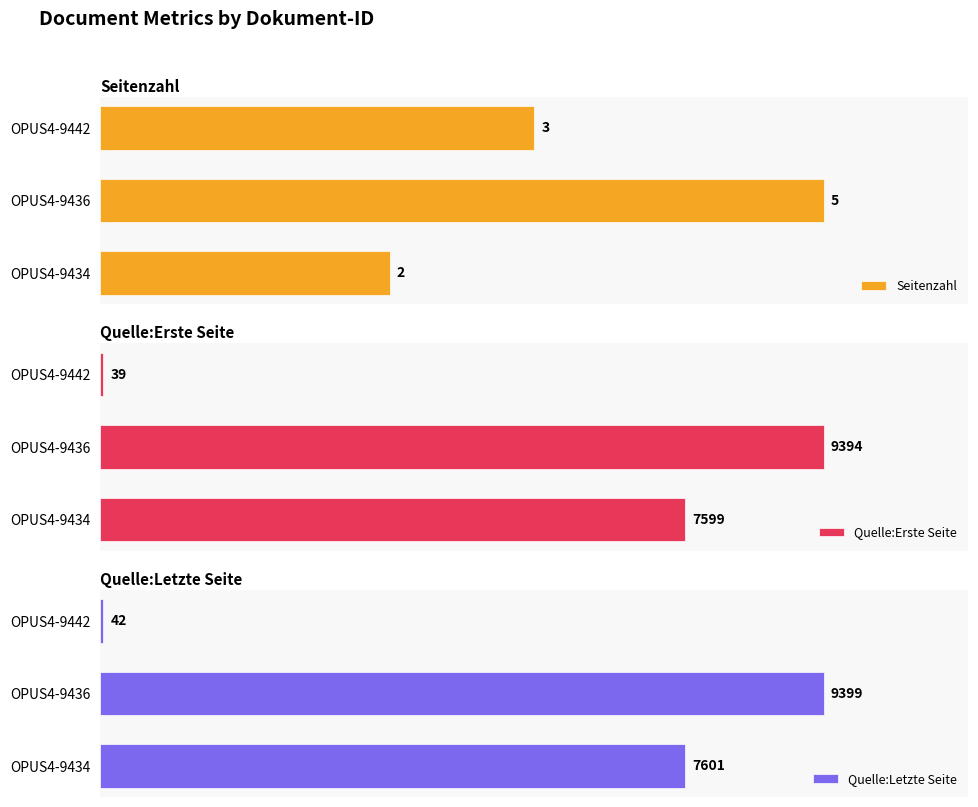

Which series has the largest range (max minus min)?

Quelle:Erste Seite